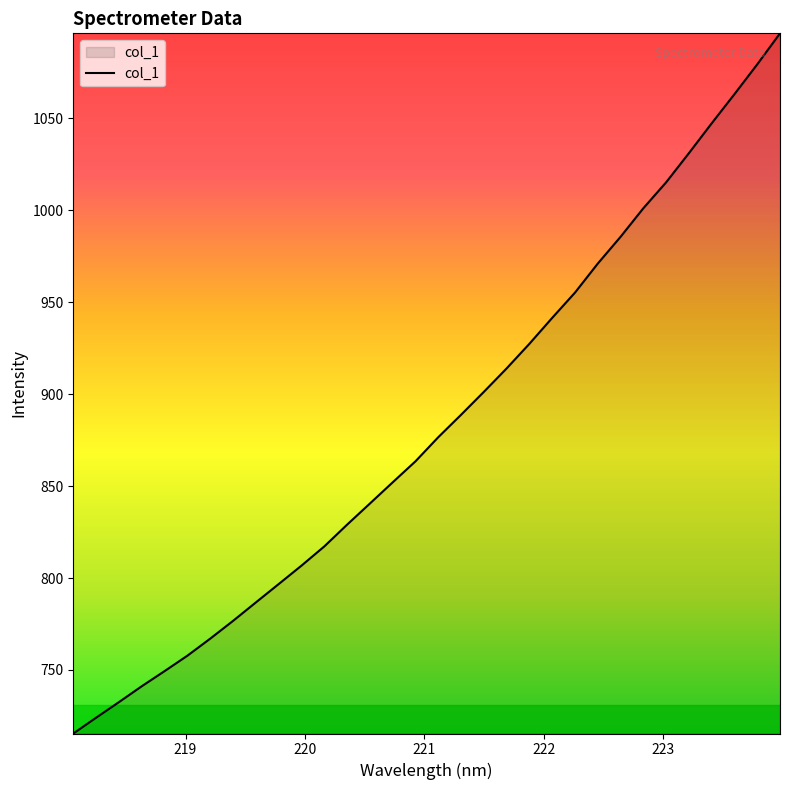

What is the average value?

882.8